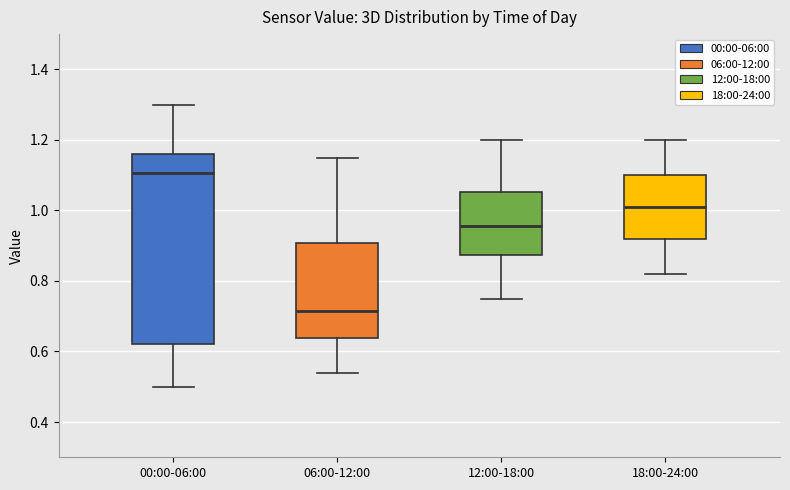

Which box's median line is the lowest?

06:00-12:00